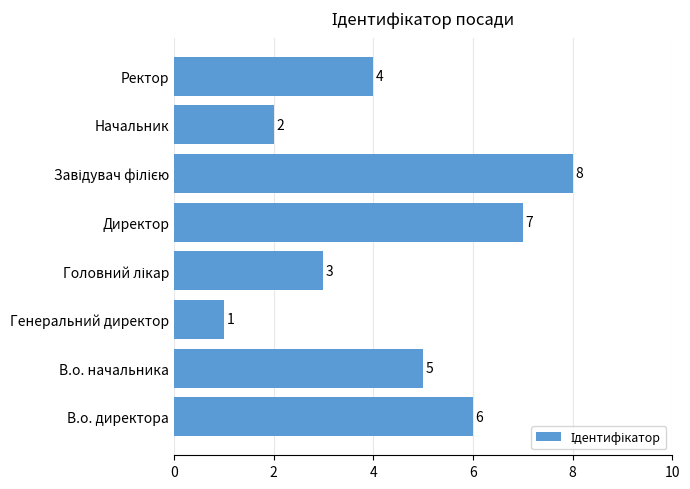

What is the maximum value shown in the chart?

8